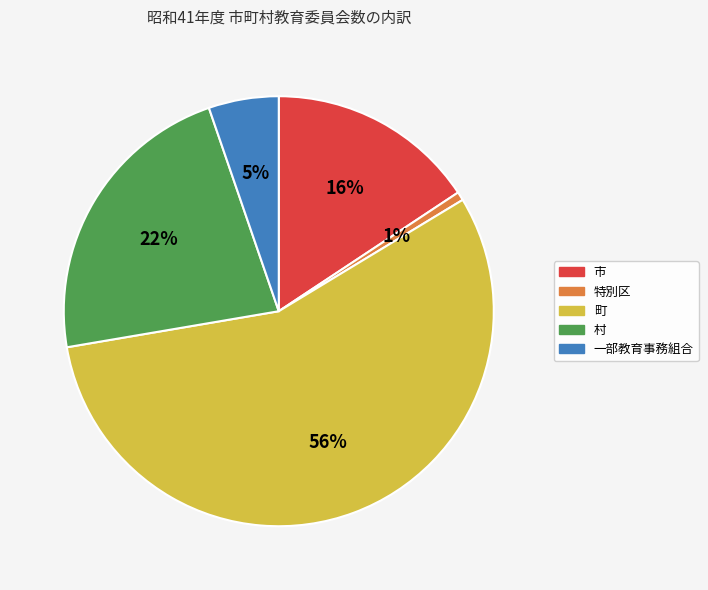

Is it true that 特別区 is 1% of the pie?

True